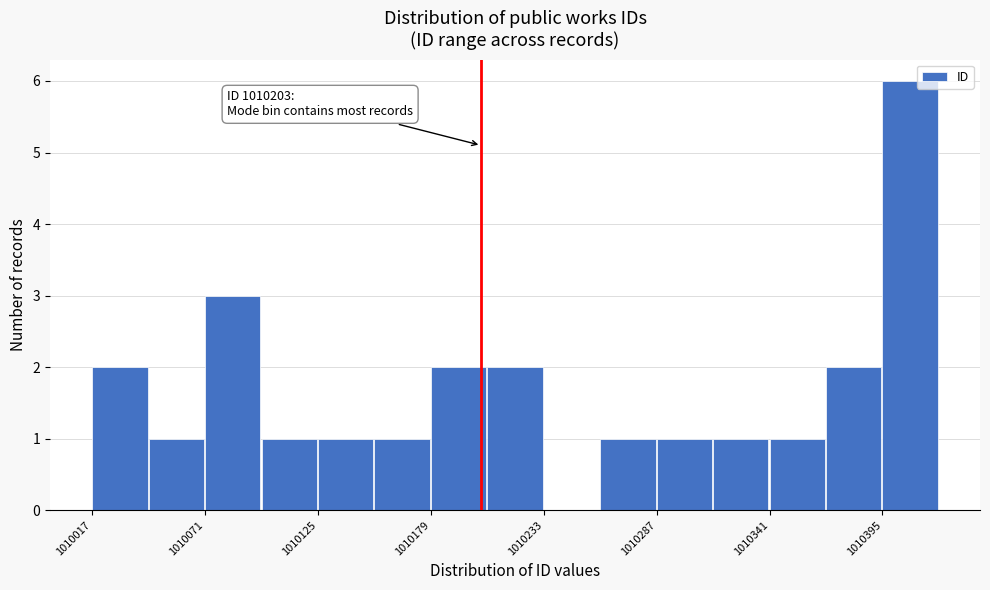

Around what value on the x-axis is the tallest bar? Give the approximate position of its centre, as read against the axis.

1010410